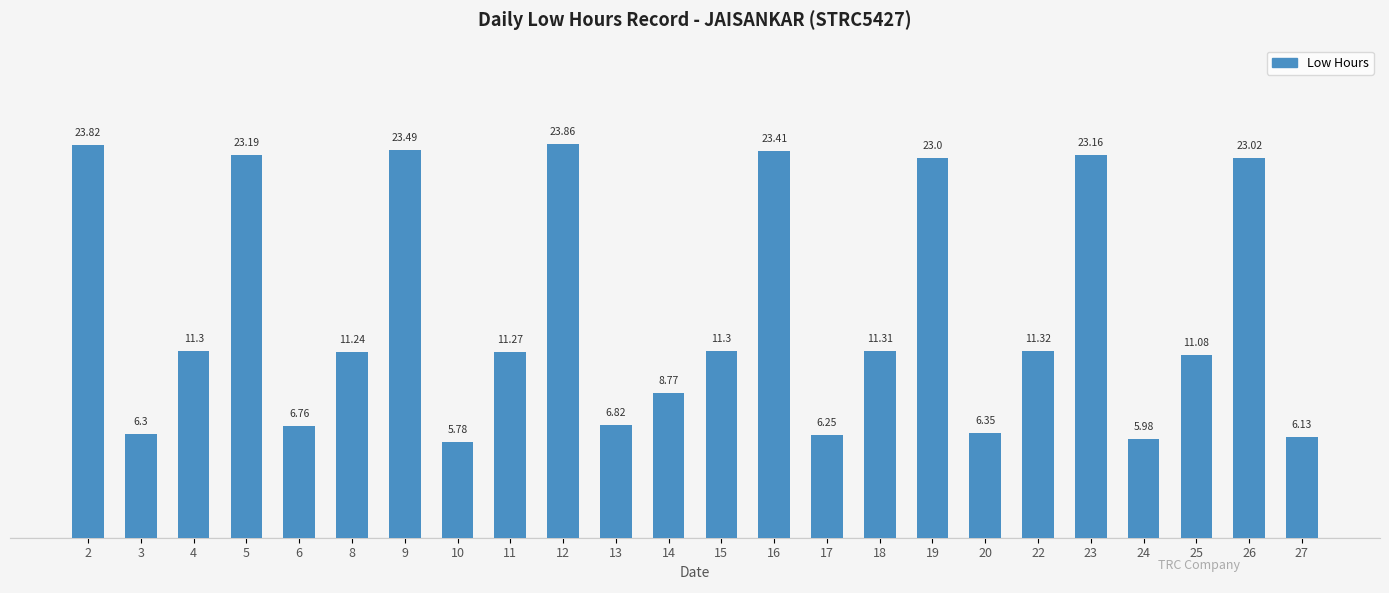

The chart shows a value of 11.3 at 15. True or false?

True